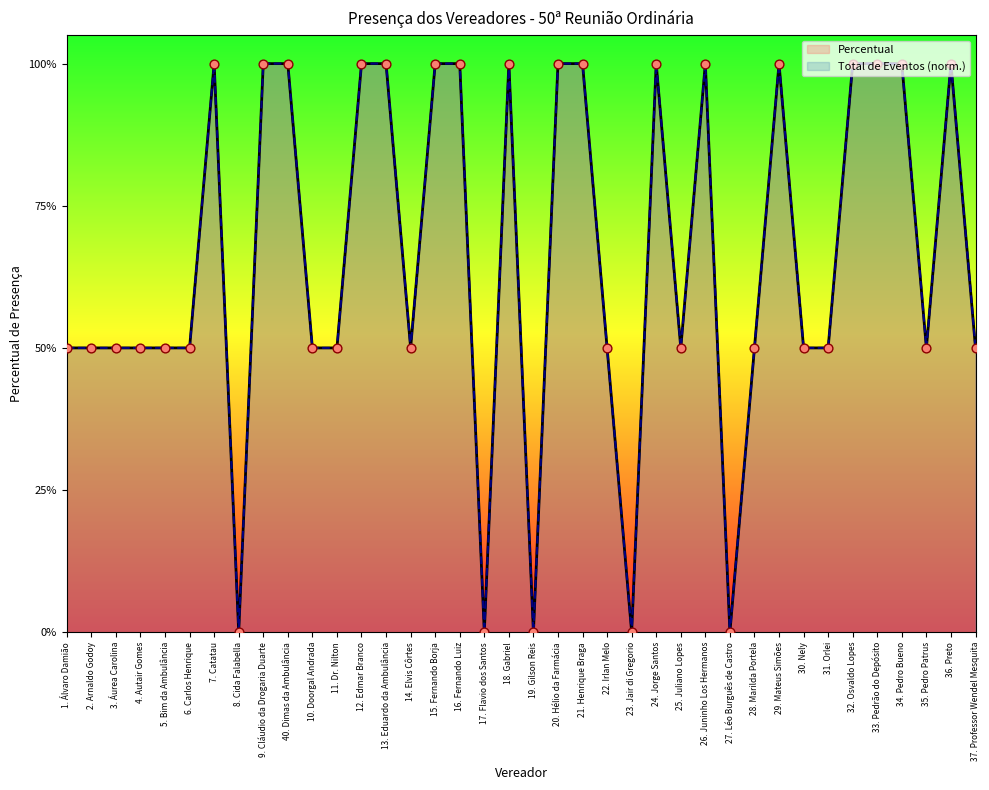

Which series has the largest total across all categories?

Percentual